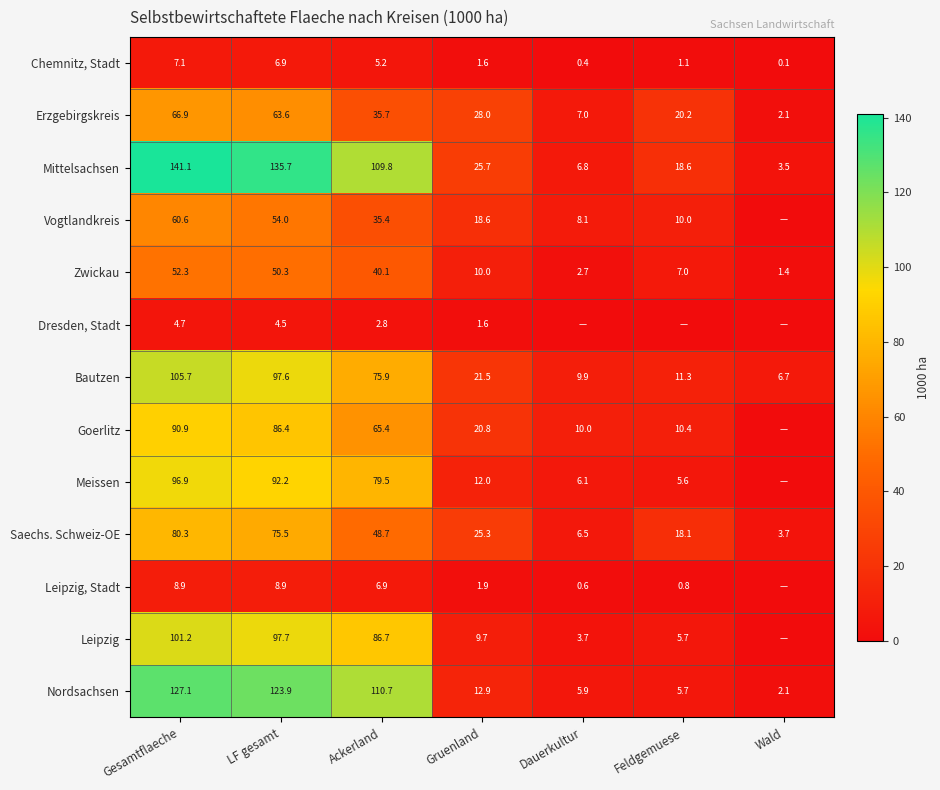

What is the difference between the maximum and minimum values in the Bautzen series?

99.0